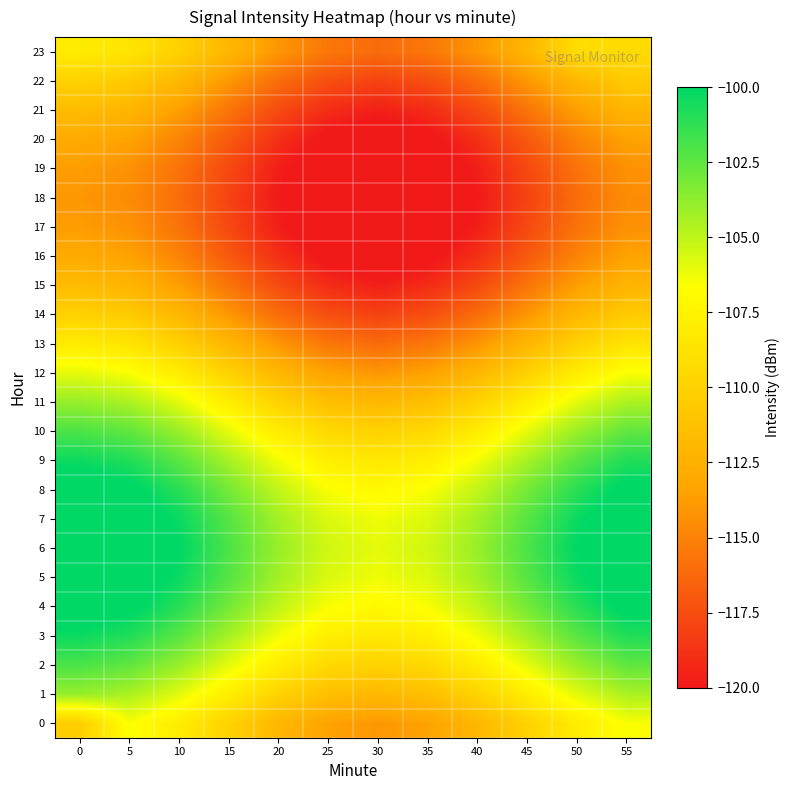

Between 30 and 45, which is larger?

45